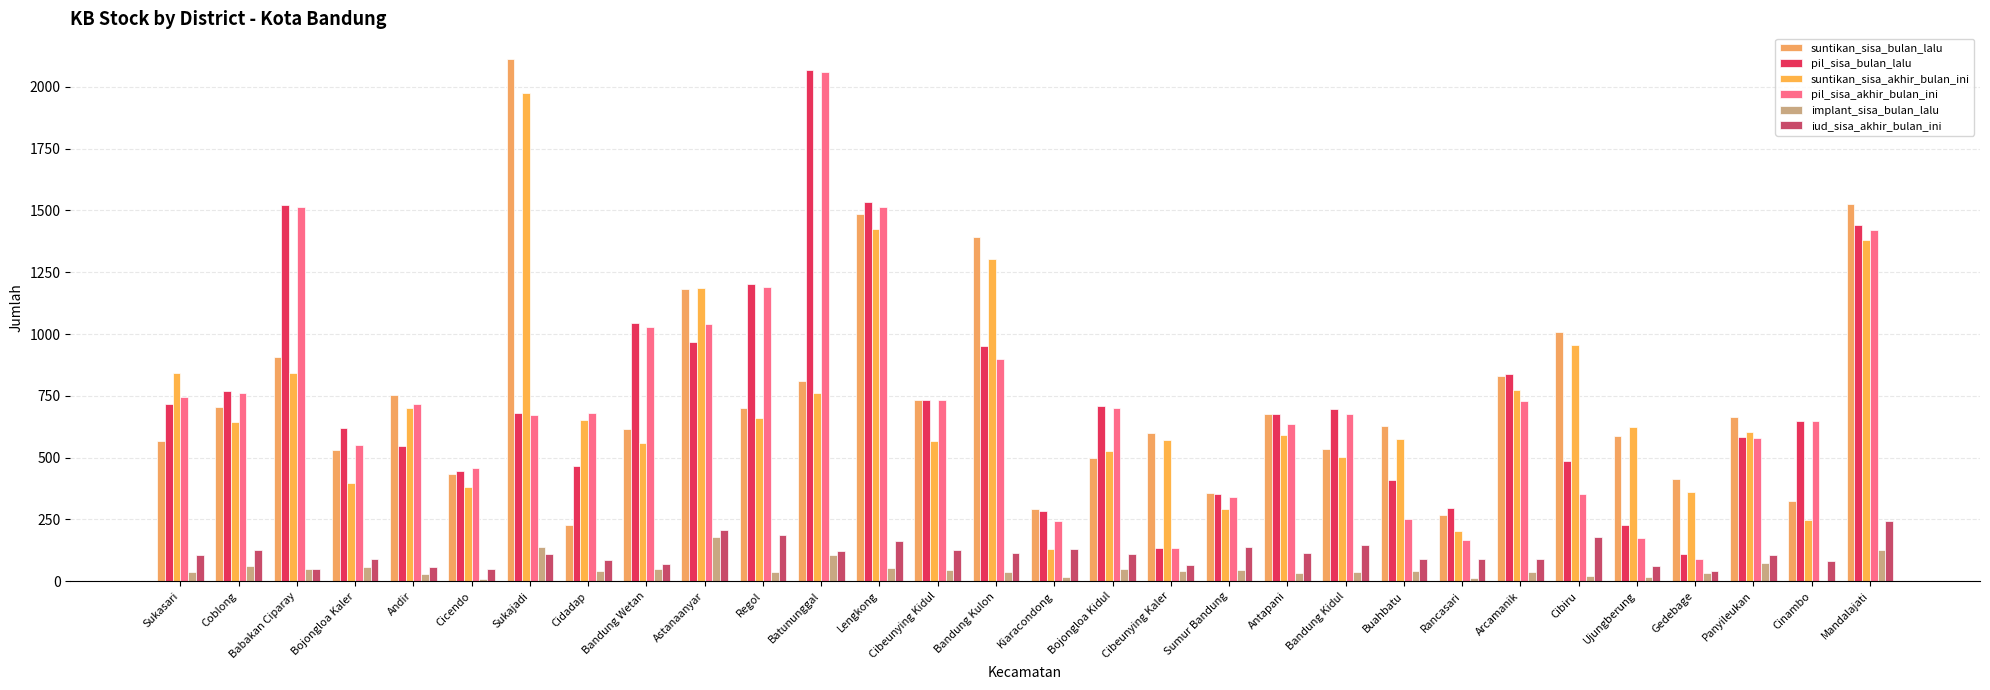

True or false: suntikan_sisa_akhir_bulan_ini has a value of 567 at Cibeunying Kidul.

True